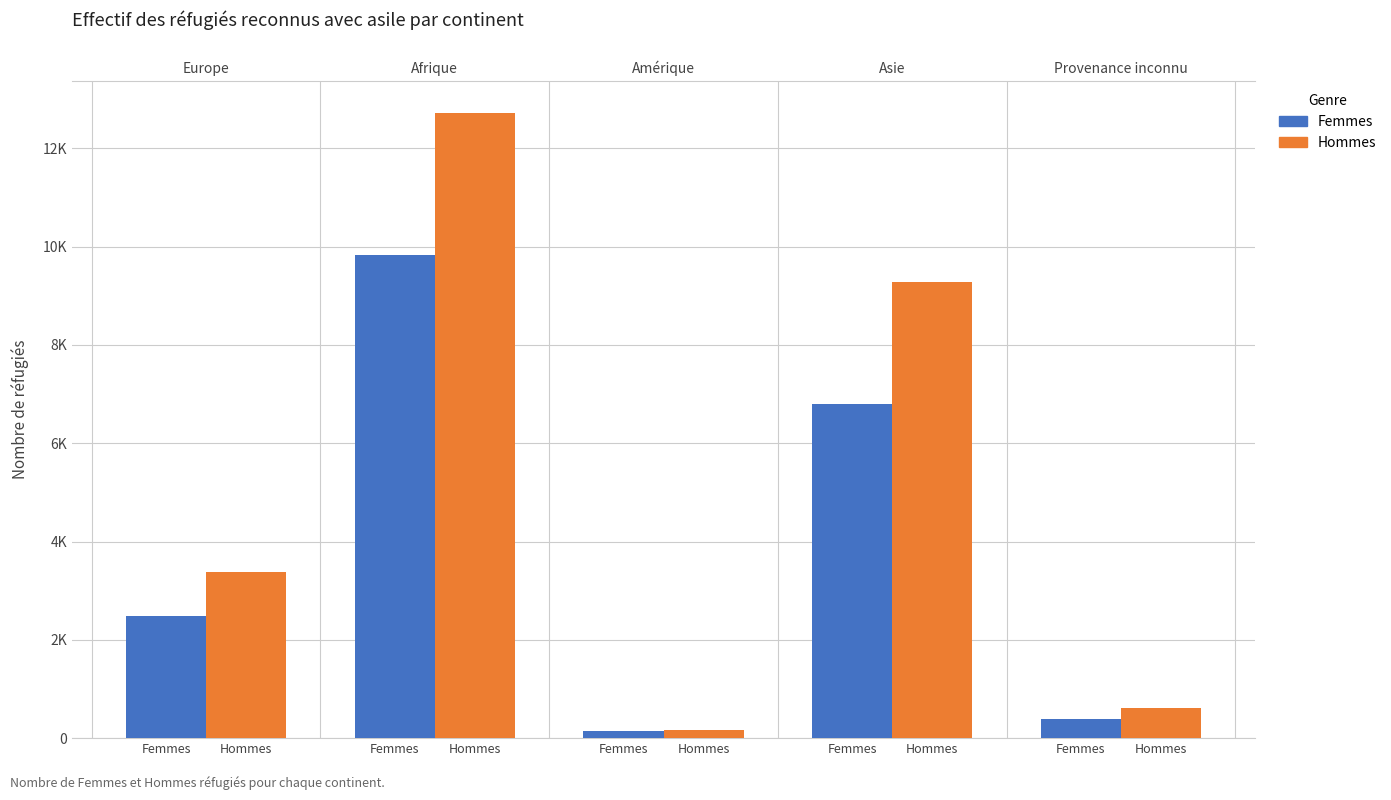

What are all the series names shown in the legend?

Femmes, Hommes